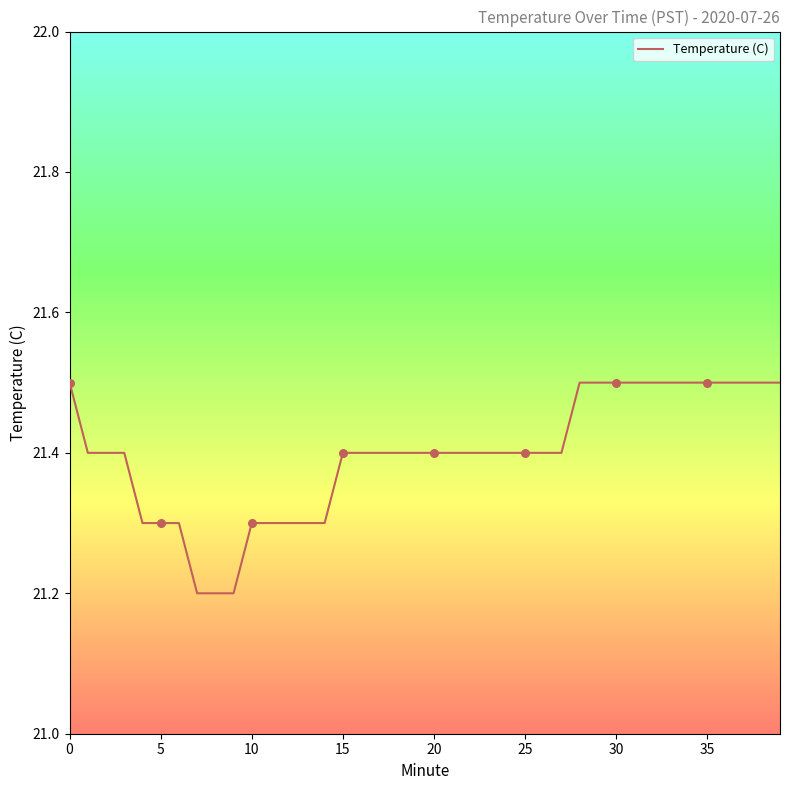

What is the smallest value displayed?

21.2